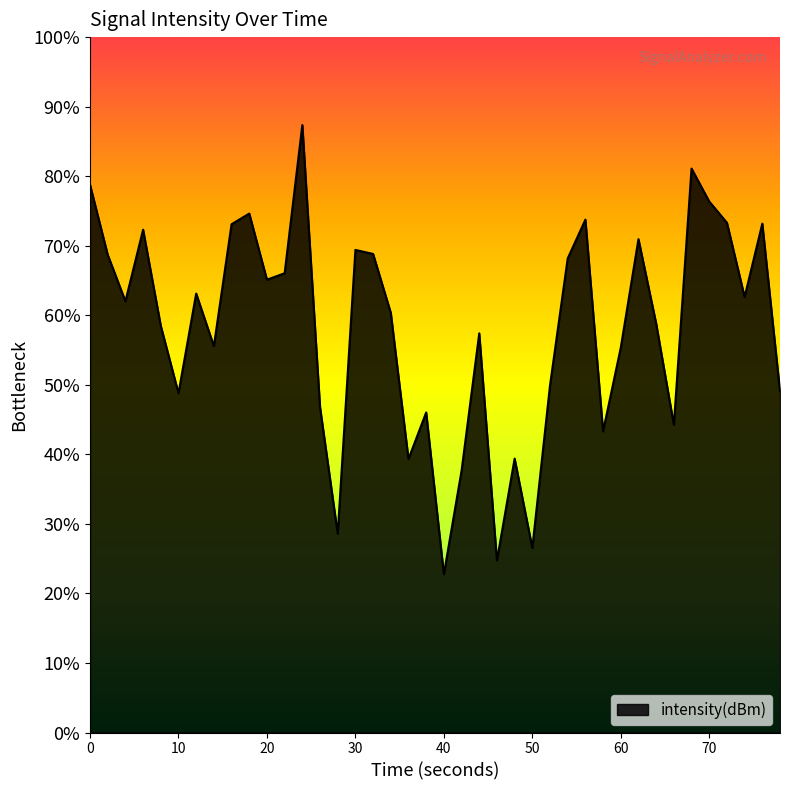

Does the chart display data point markers on the line(s)?

No